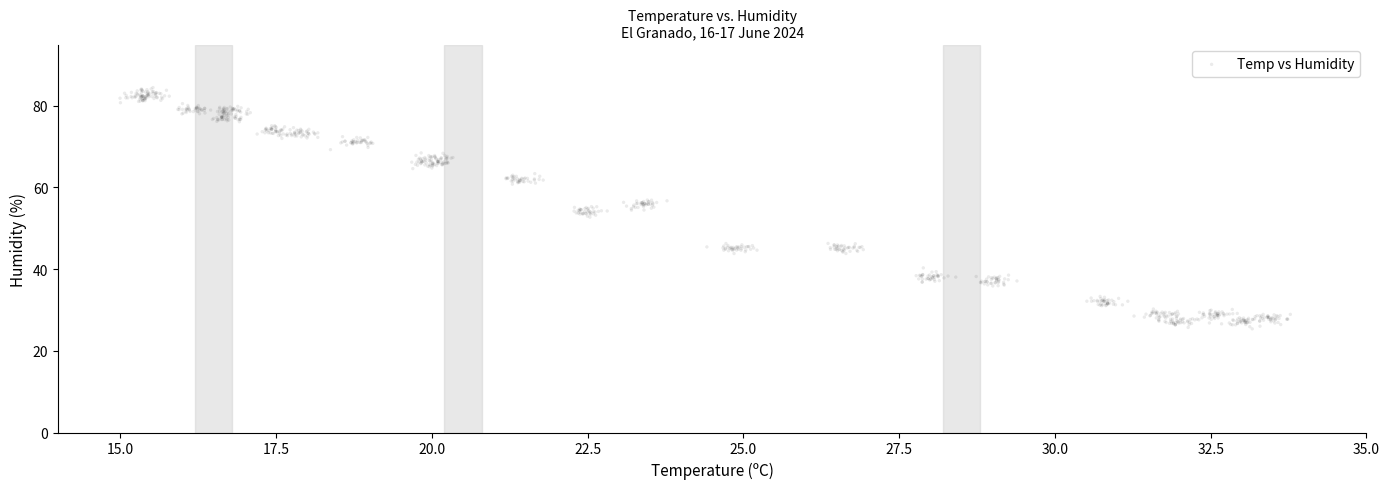

What is the range of X values (max minus min)?

18.8